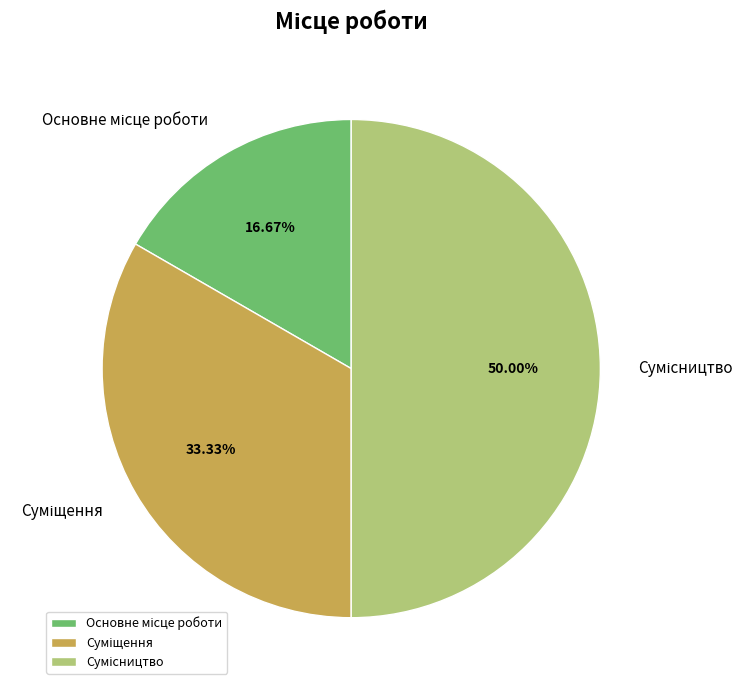

How many slices are in this pie chart?

3